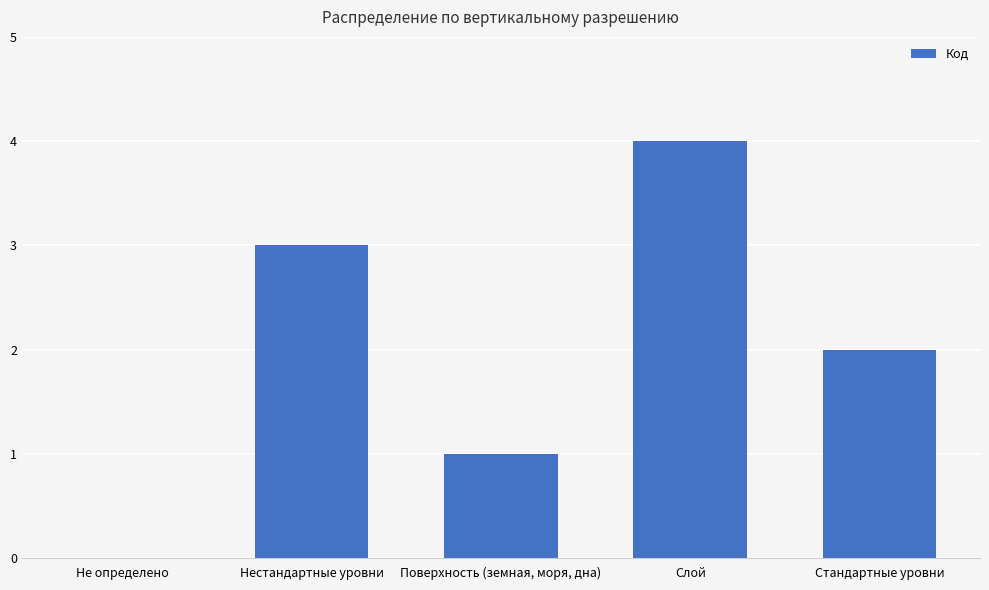

What is the change in value from Поверхность (земная, моря, дна) to Слой?

+3